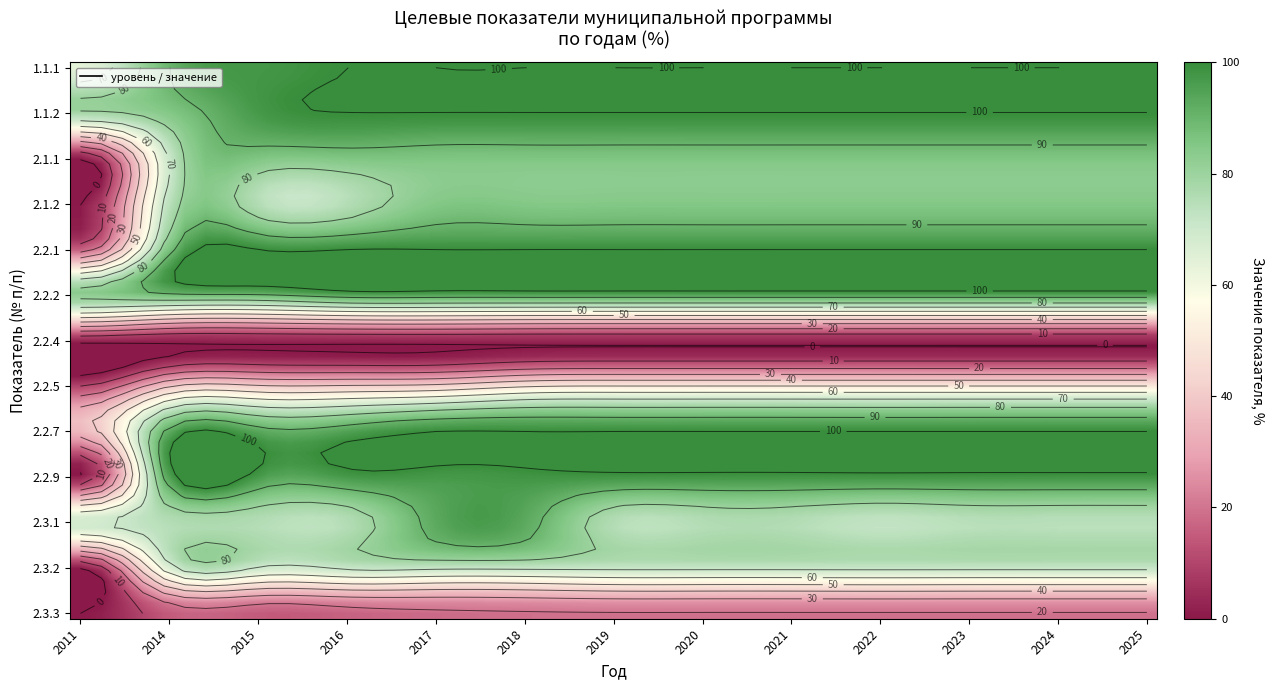

At which category is the sum across all series the highest?

2018